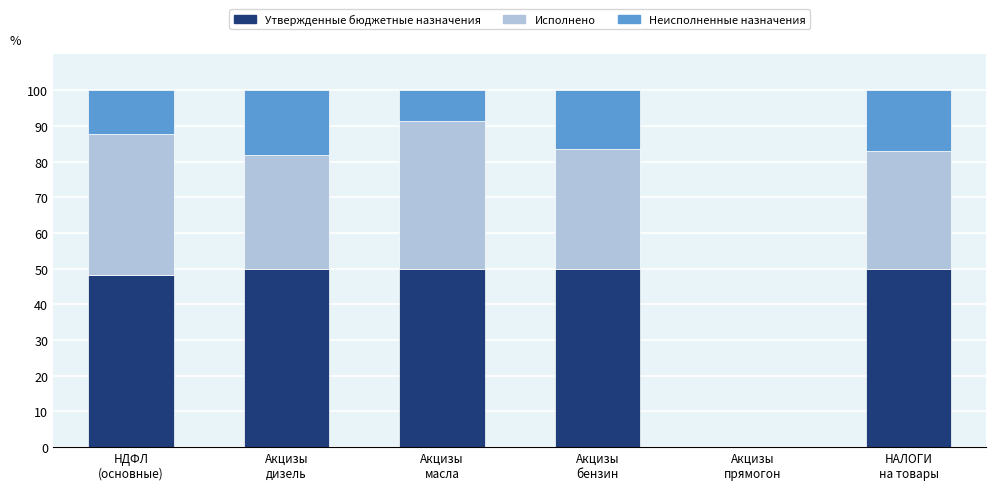

What is the highest value of the Утвержденные бюджетные назначения series?

50.0